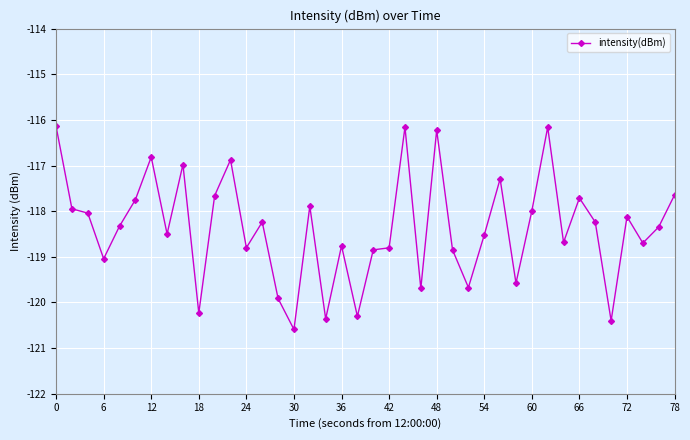

What is the greatest value displayed?

-116.1